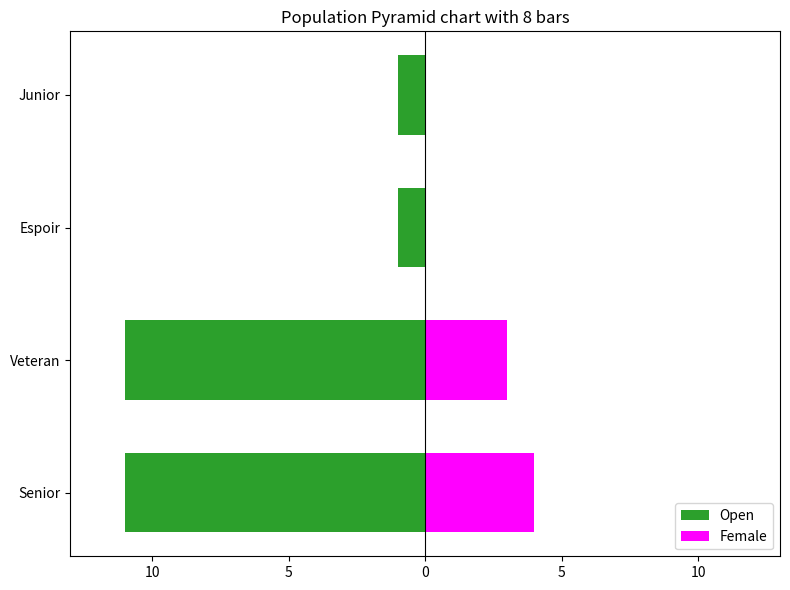

How many data points in Female are less than 3?

2